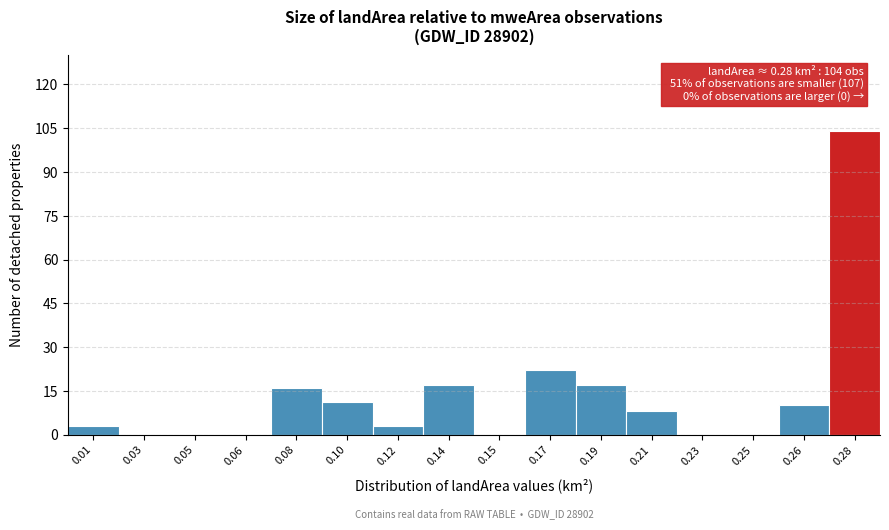

Reading left to right, transcribe all the data shown in this chart.

0.01=3	0.03=0	0.05=0	0.06=0	0.08=16	0.10=11	0.12=3	0.14=17	0.15=0	0.17=22	0.19=17	0.21=8	0.23=0	0.25=0	0.26=10	0.28=104